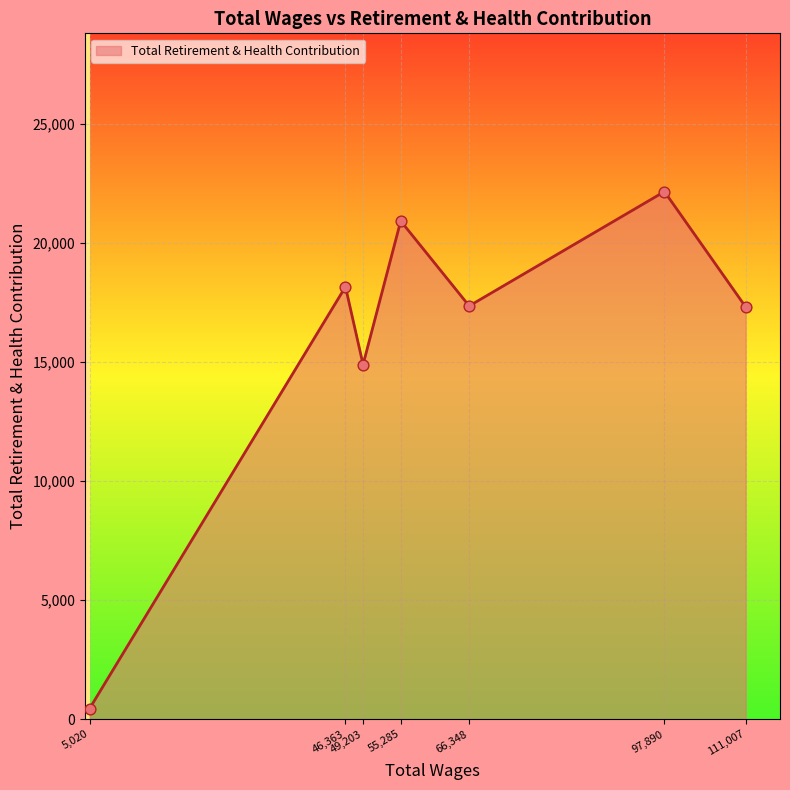

What is the ratio of the value at 66,348 to the value at 55,285?

0.8